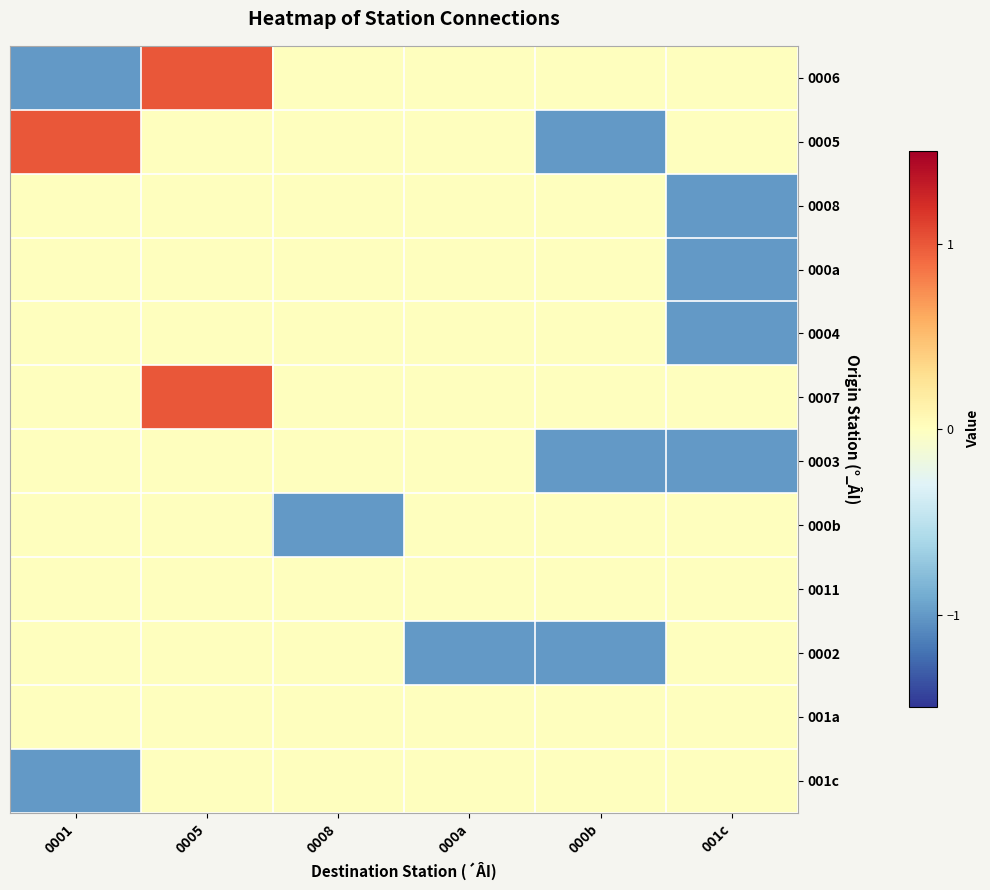

Reading left to right, what are all the values shown in this chart?

0006: 0001=-1	0005=1	0008=0	000a=0	000b=0	001c=0
0005: 0001=1	0005=0	0008=0	000a=0	000b=-1	001c=0
0008: 0001=0	0005=0	0008=0	000a=0	000b=0	001c=-1
000a: 0001=0	0005=0	0008=0	000a=0	000b=0	001c=-1
0004: 0001=0	0005=0	0008=0	000a=0	000b=0	001c=-1
0007: 0001=0	0005=1	0008=0	000a=0	000b=0	001c=0
0003: 0001=0	0005=0	0008=0	000a=0	000b=-1	001c=-1
000b: 0001=0	0005=0	0008=-1	000a=0	000b=0	001c=0
0011: 0001=0	0005=0	0008=0	000a=0	000b=0	001c=0
0002: 0001=0	0005=0	0008=0	000a=-1	000b=-1	001c=0
001a: 0001=0	0005=0	0008=0	000a=0	000b=0	001c=0
001c: 0001=-1	0005=0	0008=0	000a=0	000b=0	001c=0